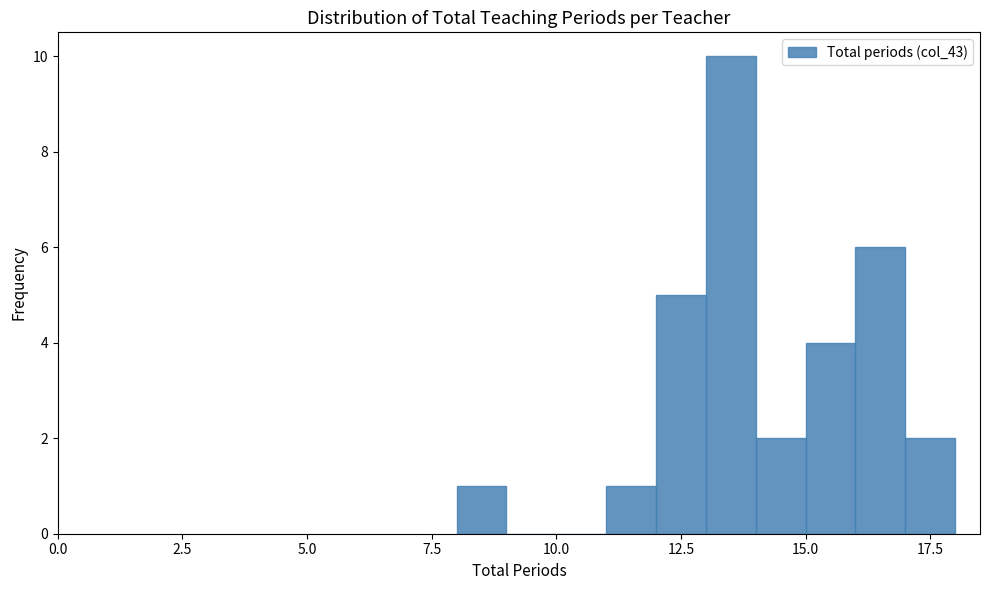

Around what value on the x-axis is the tallest bar? Give the approximate position of its centre, as read against the axis.

13.5